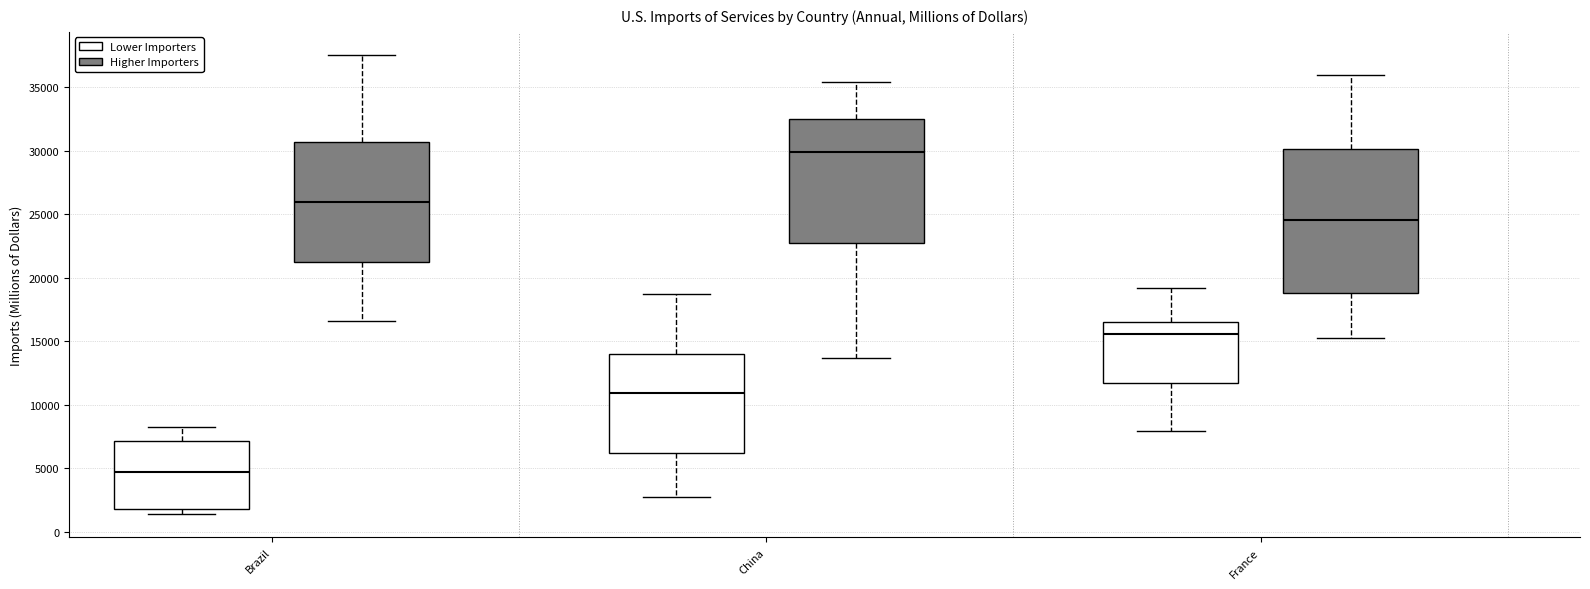

Which box's median line is the lowest?

Brazil (Lower Importers)